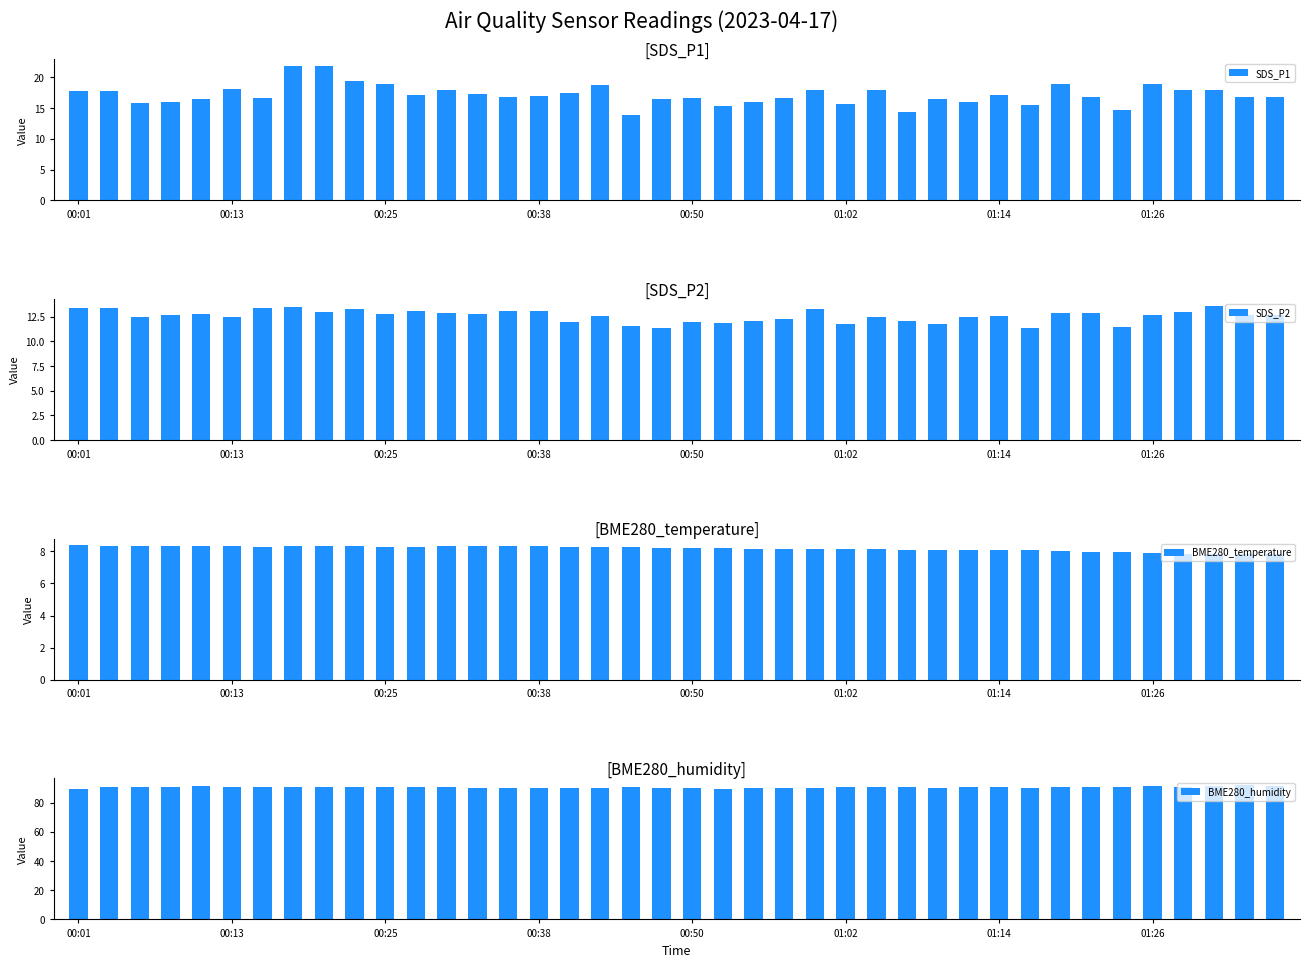

What is the minimum value for BME280_temperature?

7.8